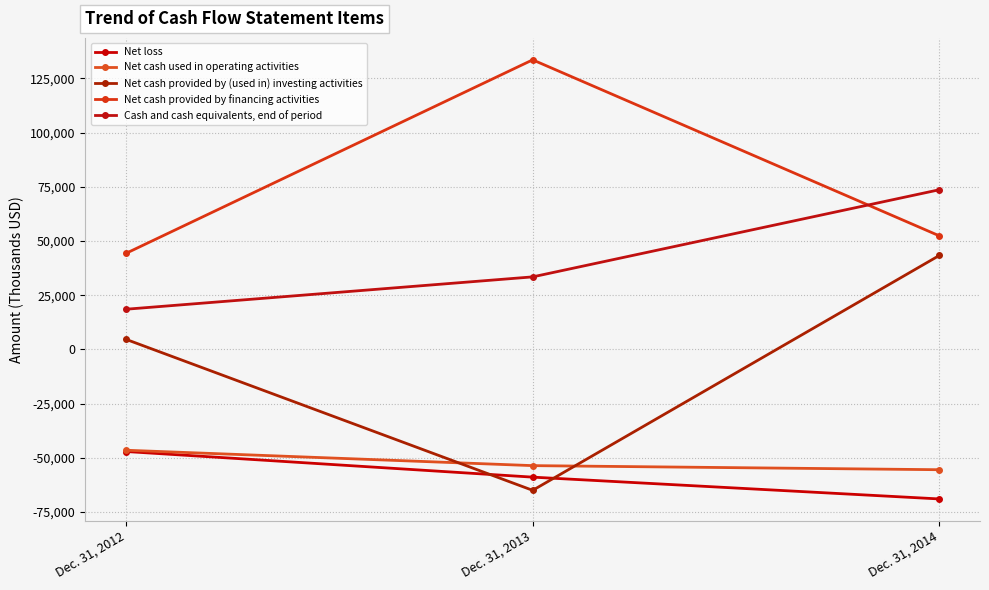

Reading left to right, what are all the values shown in this chart?

Net loss: -47127	-58947	-69008
Net cash used in operating activities: -46534	-53636	-55524
Net cash provided by (used in) investing activities: 4635	-65034	43340
Net cash provided by financing activities: 44315	133601	52391
Cash and cash equivalents, end of period: 18526	33457	73664